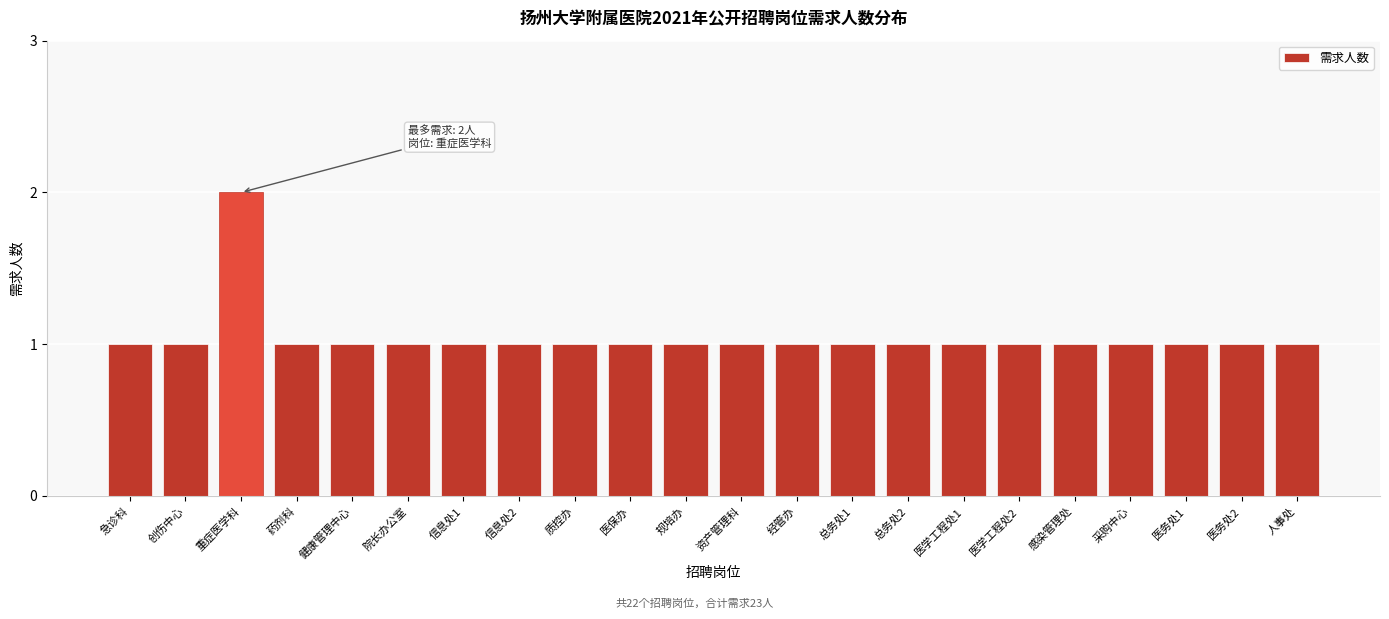

Reading left to right, list all the values displayed in this chart.

1	1	2	1	1	1	1	1	1	1	1	1	1	1	1	1	1	1	1	1	1	1